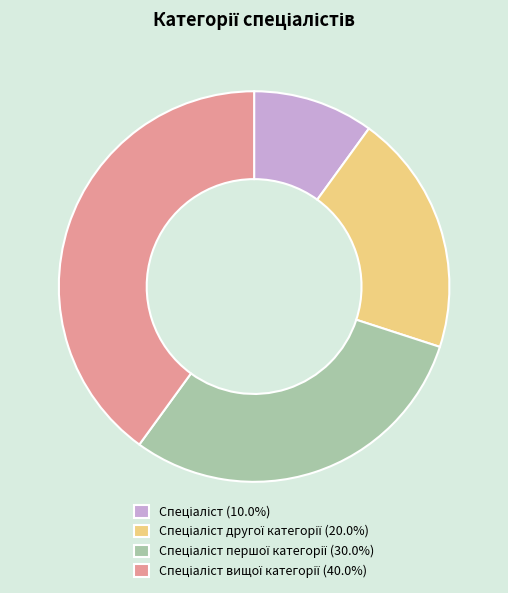

Does any single category account for the majority?

No